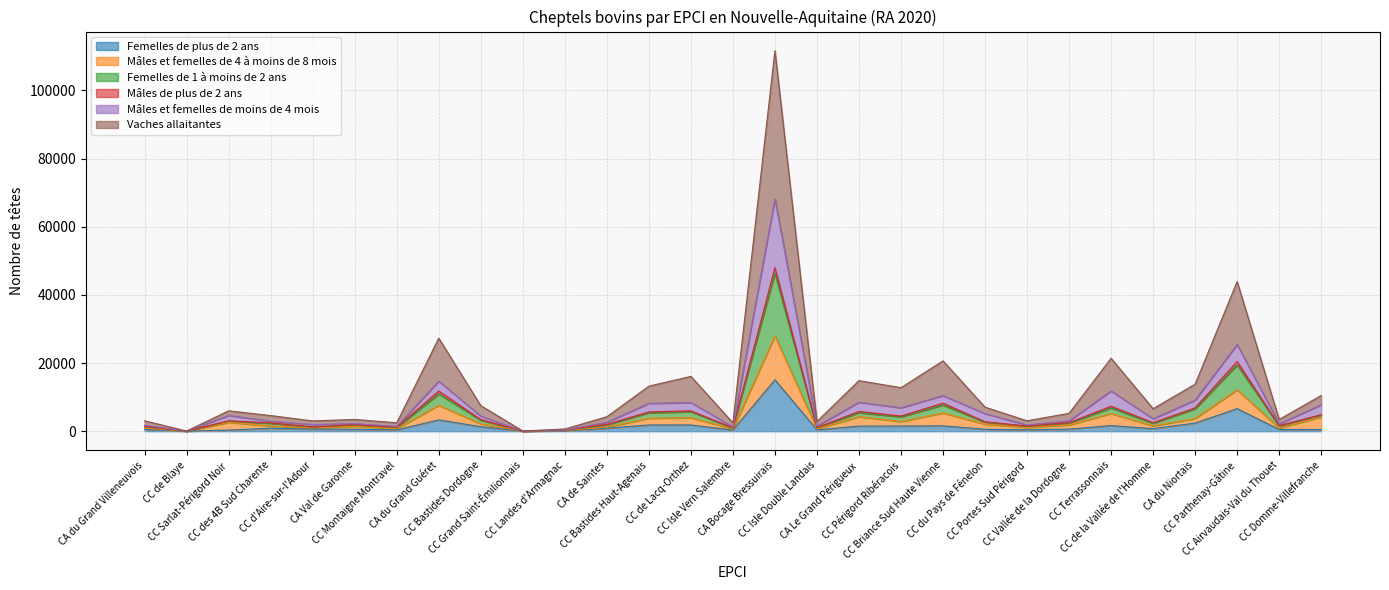

At which category is the sum across all series the highest?

CA Bocage Bressuirais